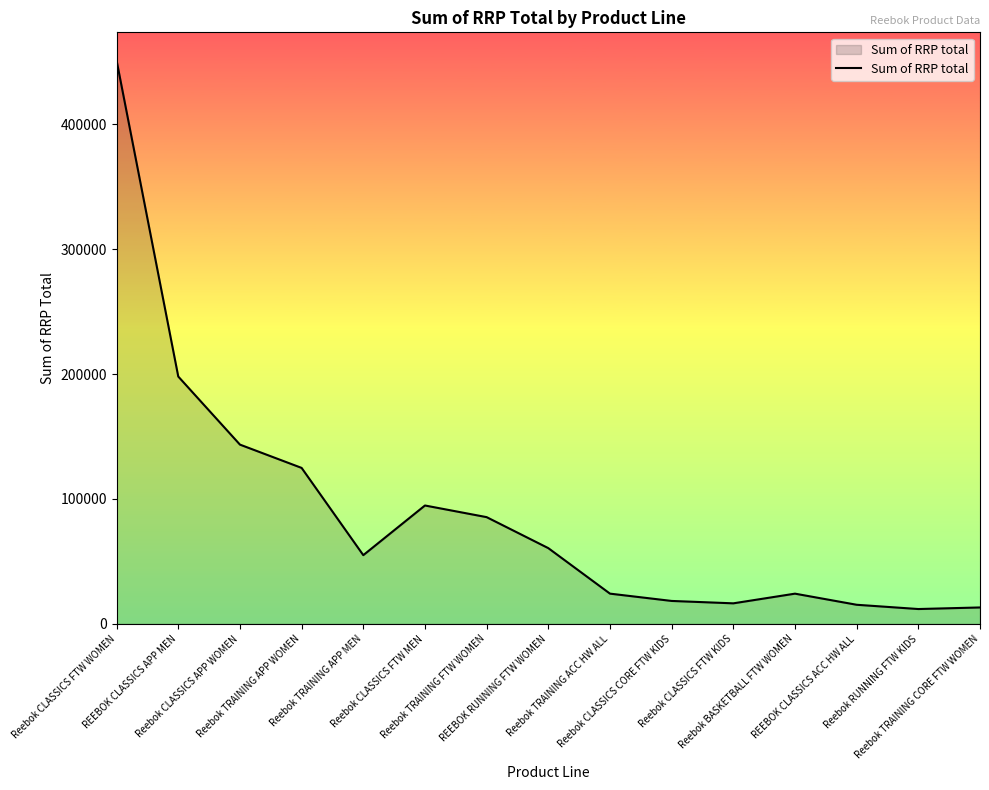

What is the difference between the maximum and minimum values?

439095.0